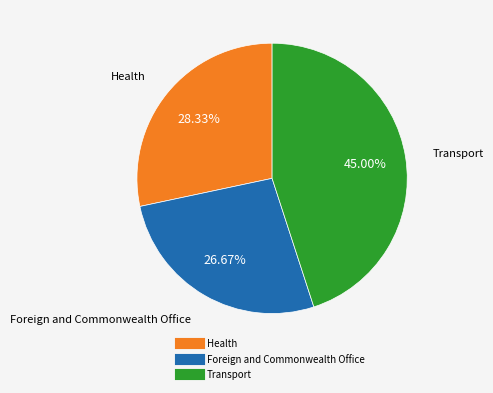

What percentage is the Health slice, to the nearest percent?

28%